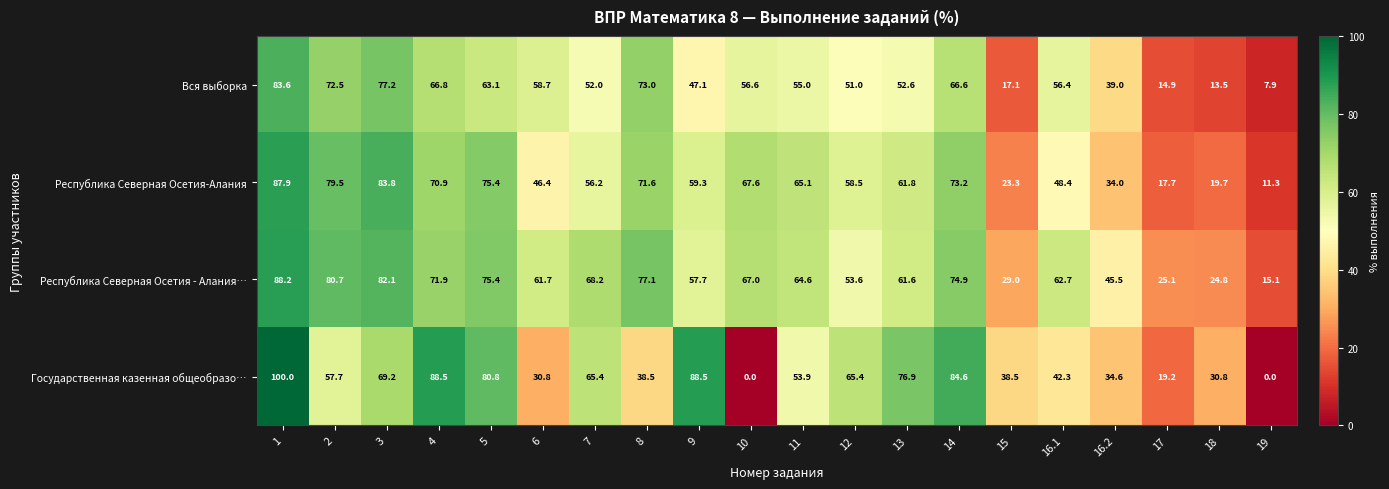

List the series in order of their overall mean, lowest first.

Вся выборка, Государственная казенная общеобразо…, Республика Северная Осетия-Алания, Республика Северная Осетия - Алания…